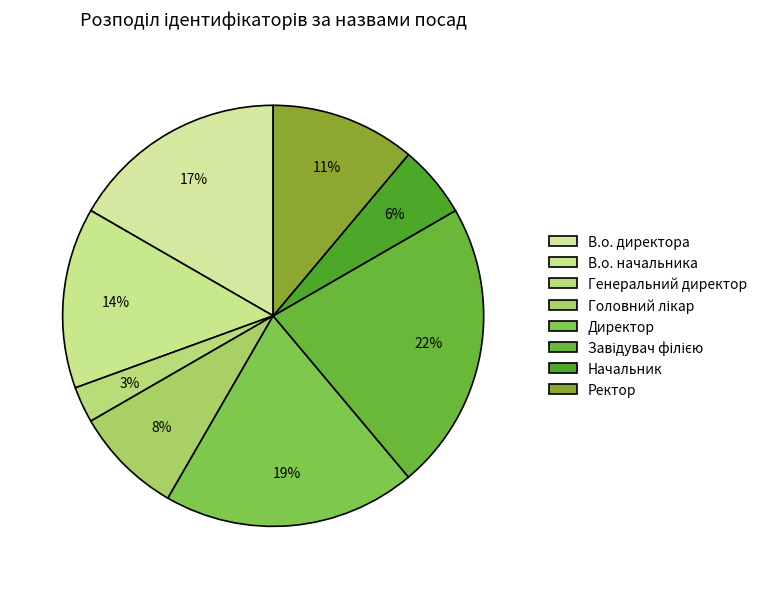

Is the sum of Головний лікар and Завідувач філією greater than half?

No